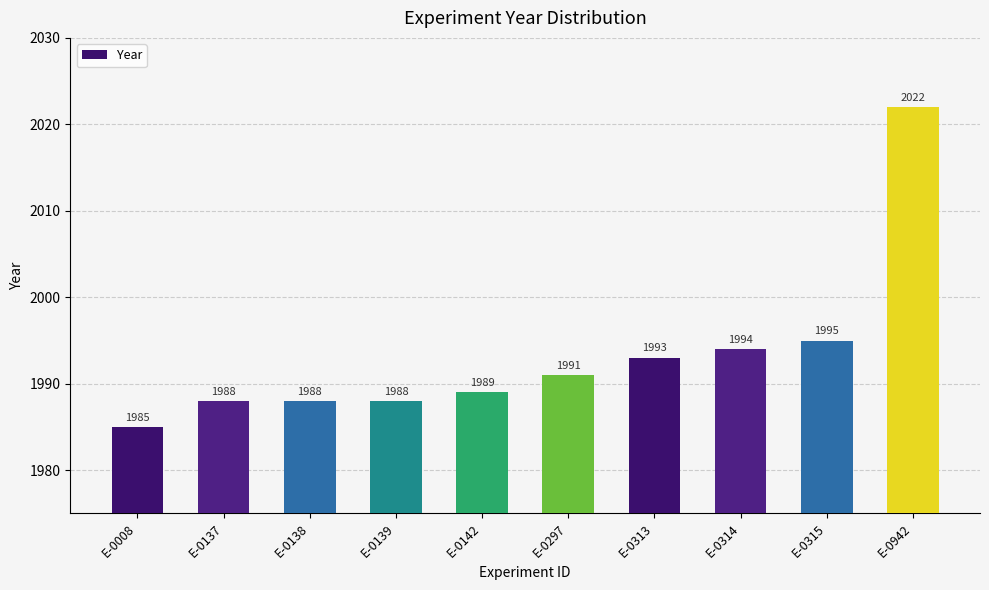

What is the approximate value at E-0297?

1991